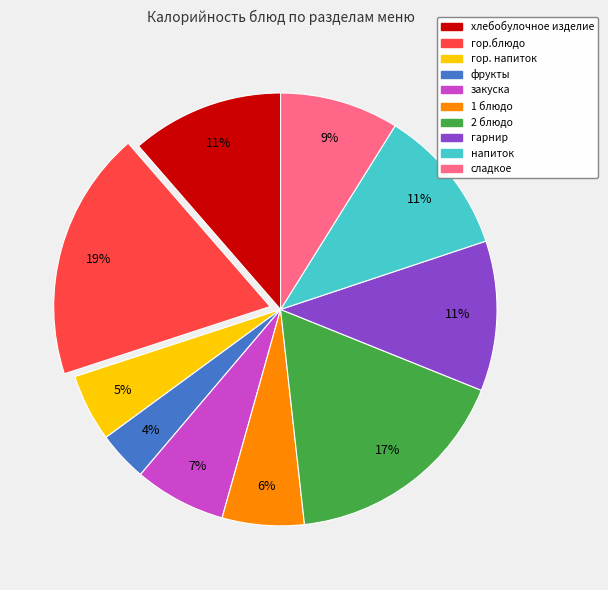

What is the largest slice in the pie chart?

гор.блюдо